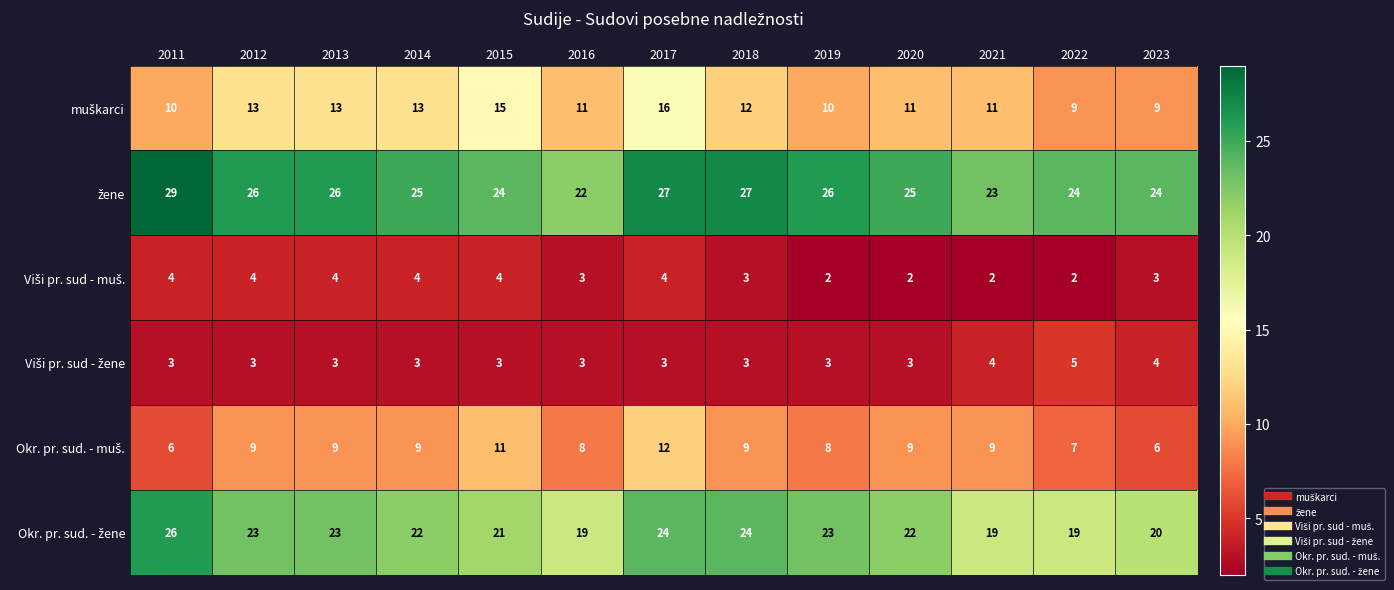

What is the maximum value shown in the chart?

29